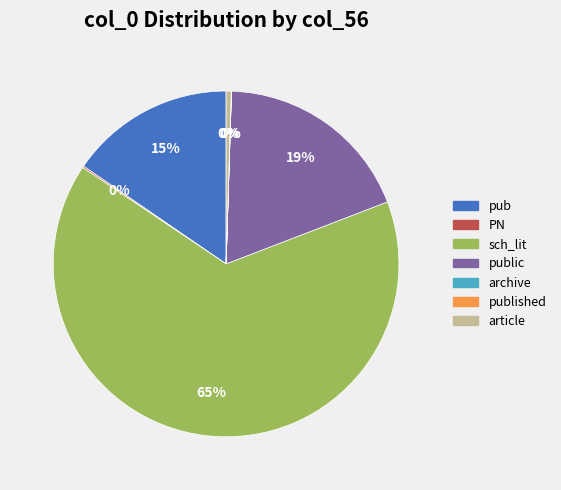

Is there a majority slice in this chart?

Yes